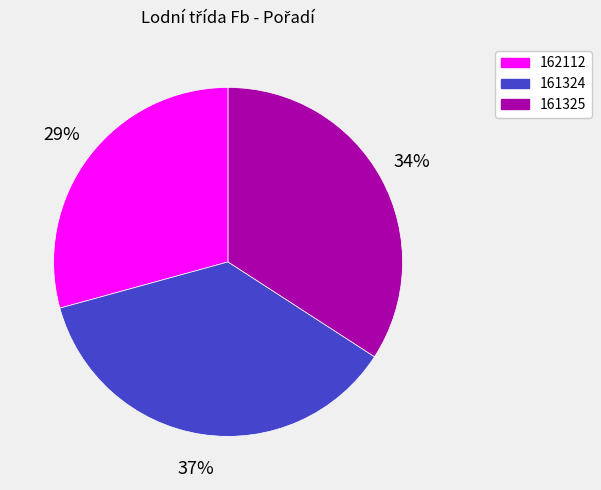

True or false: 162112 accounts for 29% of the total.

True